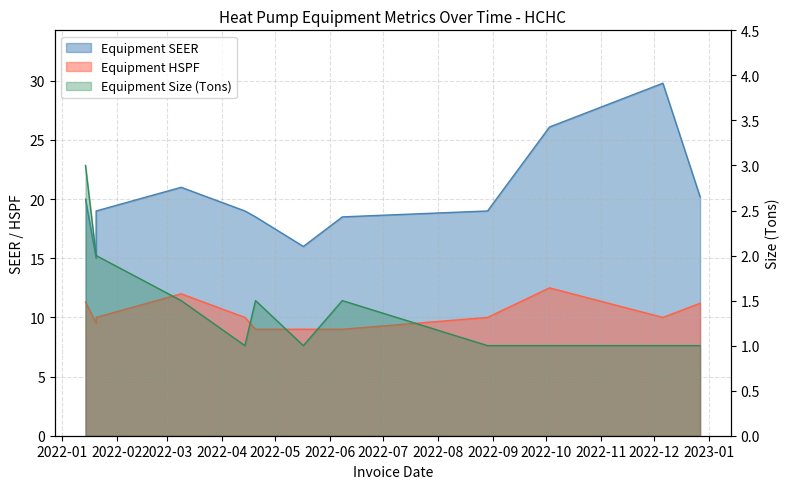

How many series are shown in this chart?

3